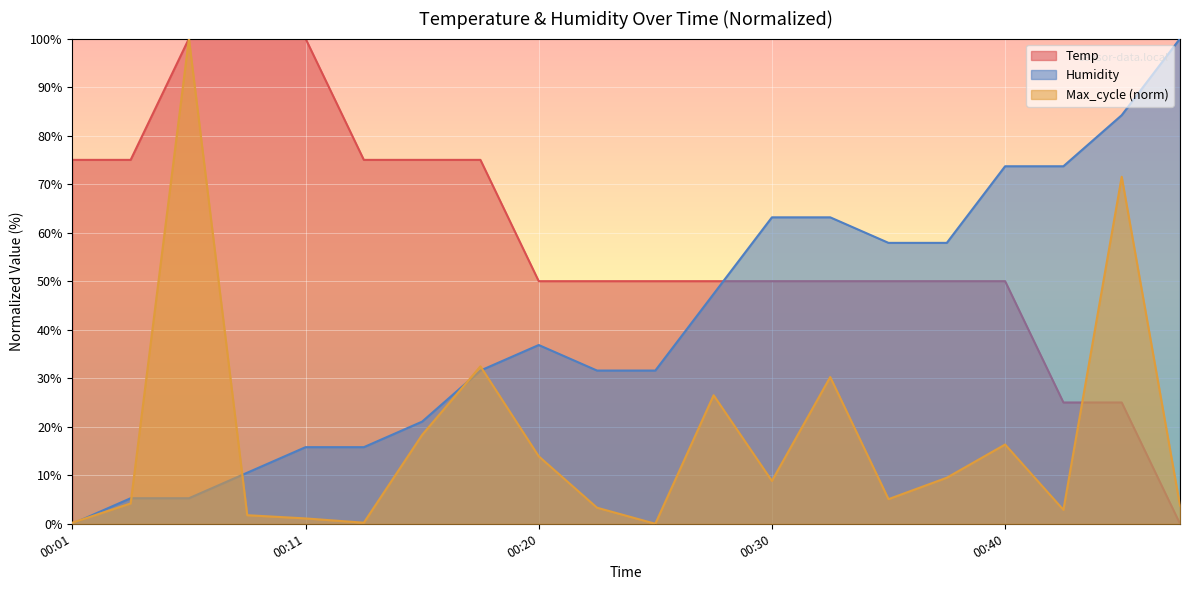

What is the value of the Max_cycle point at the 20th from the left?

3.8